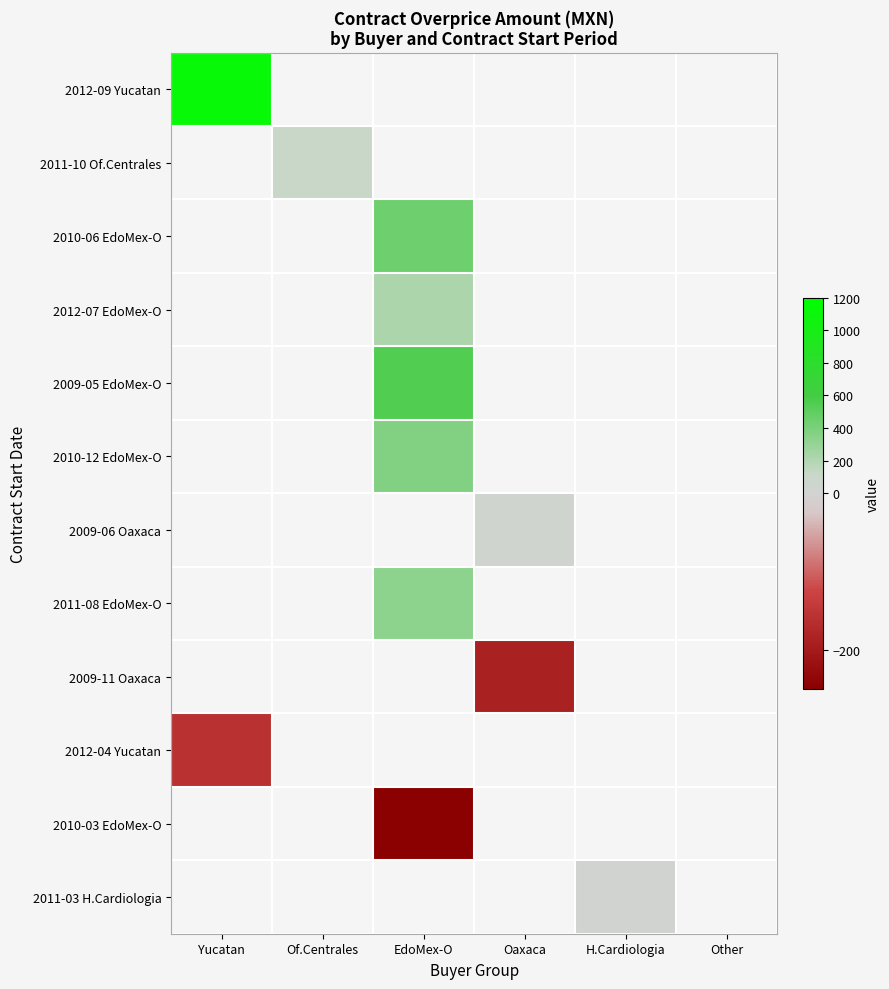

How many categories are shown in the chart?

6